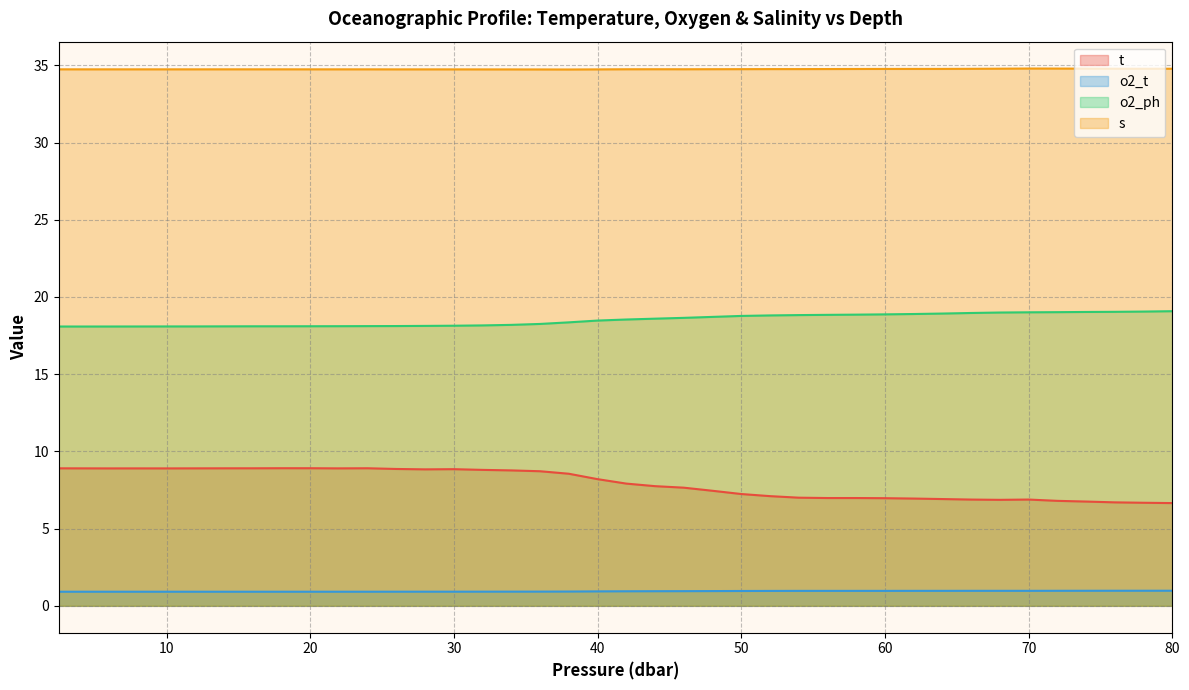

Reading left to right, list all the values displayed in this chart.

t: 8.9	8.9	8.9	8.9	8.9	8.9	8.9	8.9	8.9	8.9	8.9	8.9	8.9	8.8	8.8	8.8	8.8	8.7	8.6	8.2	7.9	7.7	7.7	7.5	7.2	7.1	7.0	7.0	7.0	7.0	6.9	6.9	6.9	6.9	6.9	6.8	6.8	6.7	6.7	6.7
o2_t: 0.9	0.9	0.9	0.9	0.9	0.9	0.9	0.9	0.9	0.9	0.9	0.9	0.9	0.9	0.9	0.9	0.9	0.9	0.9	0.9	0.9	0.9	1.0	1.0	1.0	1.0	1.0	1.0	1.0	1.0	1.0	1.0	1.0	1.0	1.0	1.0	1.0	1.0	1.0	1.0
o2_ph: 18.1	18.1	18.1	18.1	18.1	18.1	18.1	18.1	18.1	18.1	18.1	18.1	18.1	18.1	18.1	18.2	18.2	18.3	18.4	18.5	18.5	18.6	18.6	18.7	18.8	18.8	18.8	18.8	18.9	18.9	18.9	18.9	19.0	19.0	19.0	19.0	19.0	19.0	19.1	19.1
s: 34.7	34.7	34.7	34.7	34.7	34.7	34.7	34.7	34.7	34.7	34.7	34.7	34.7	34.7	34.7	34.7	34.7	34.7	34.7	34.7	34.7	34.7	34.7	34.7	34.8	34.8	34.8	34.8	34.8	34.8	34.8	34.8	34.8	34.8	34.8	34.8	34.8	34.8	34.8	34.8